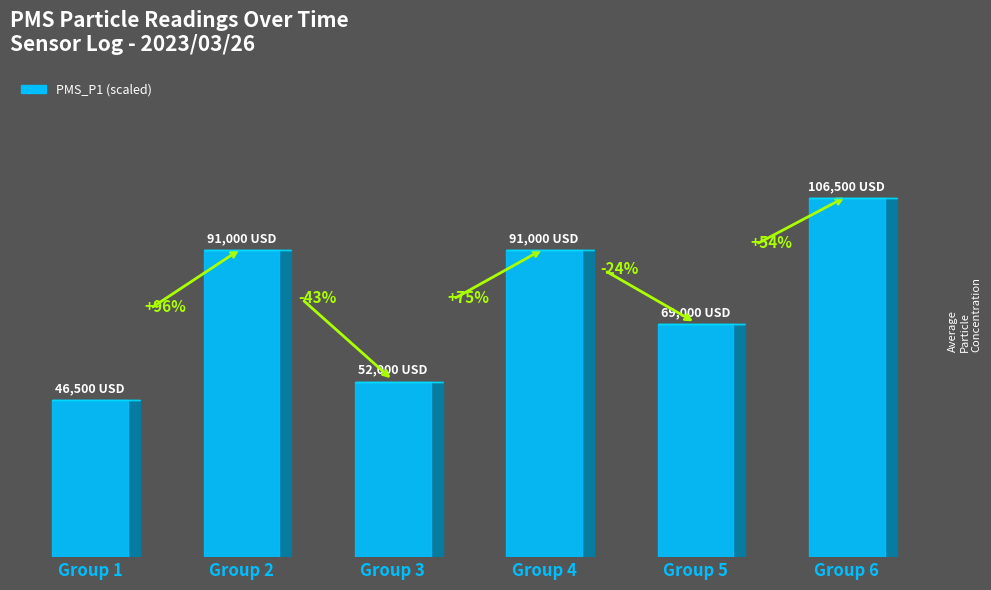

The value at Group 1 is 46500. True or false?

True